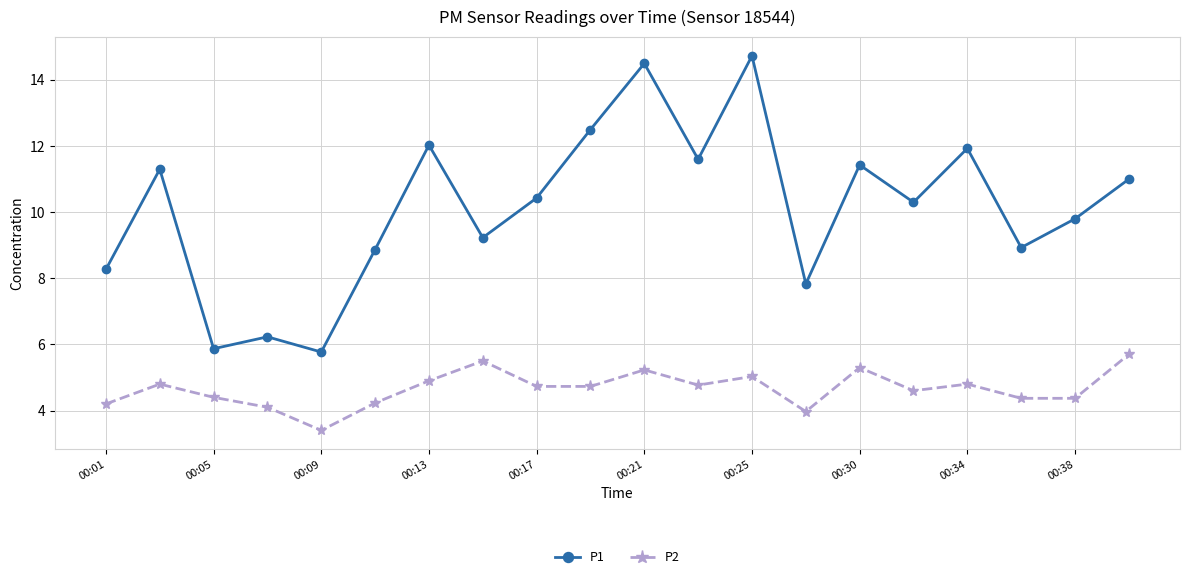

What is the smallest value displayed?

3.4